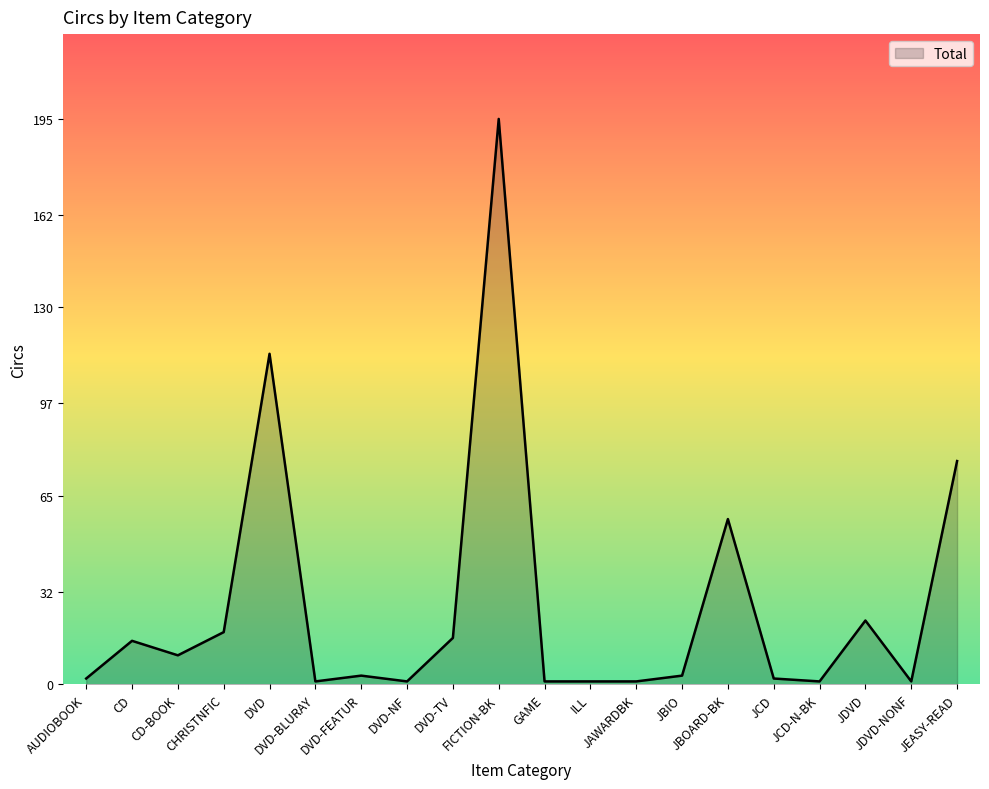

What is the difference between the maximum and minimum values?

194